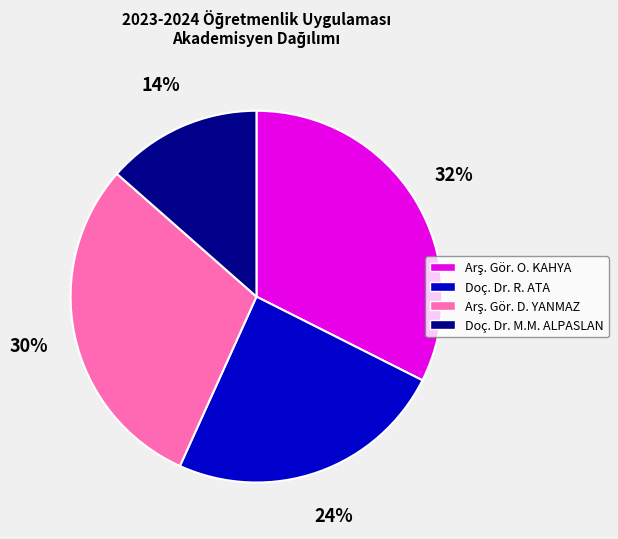

How many segments does this pie chart have?

4